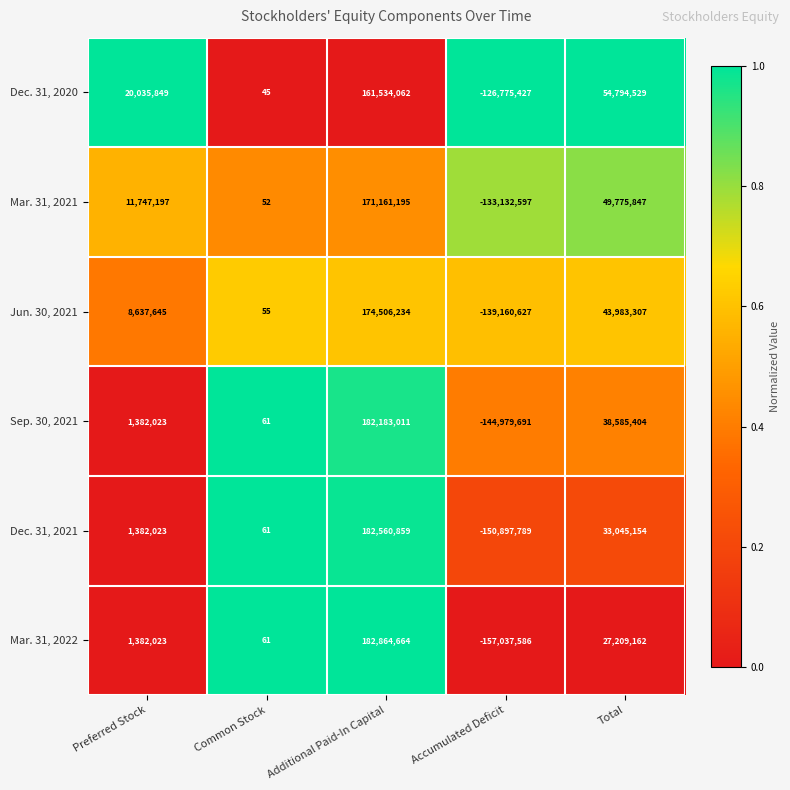

What is the difference between the highest and lowest values at Common Stock?

16